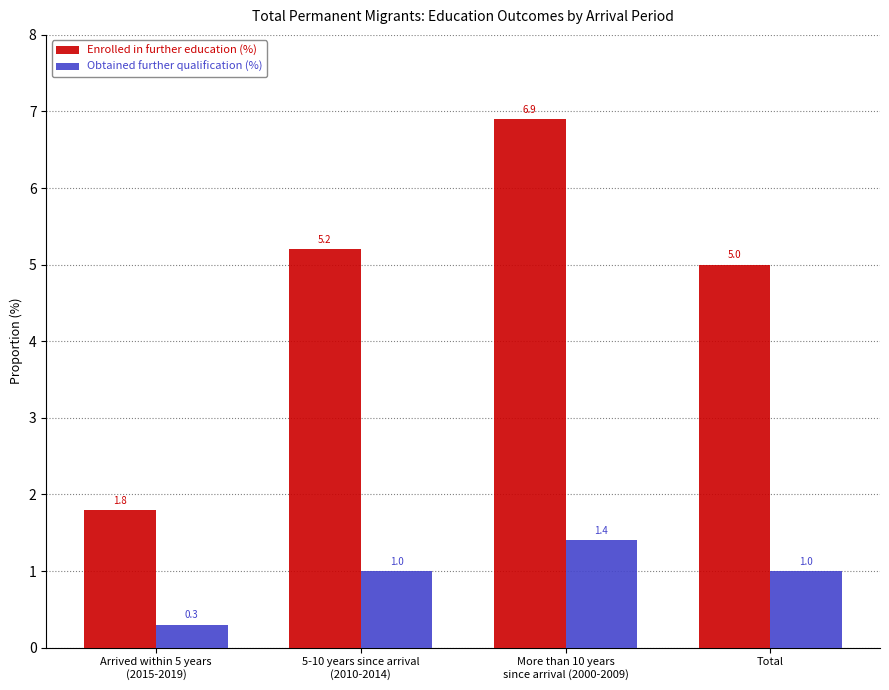

What are all the series names shown in the legend?

Enrolled in further education (%), Obtained further qualification (%)